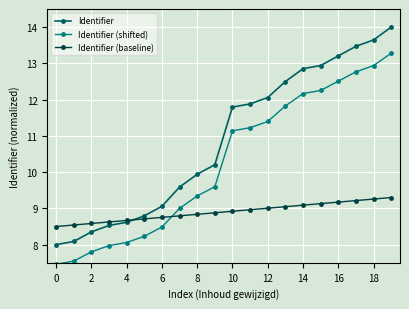

Which series has the largest range (max minus min)?

Identifier